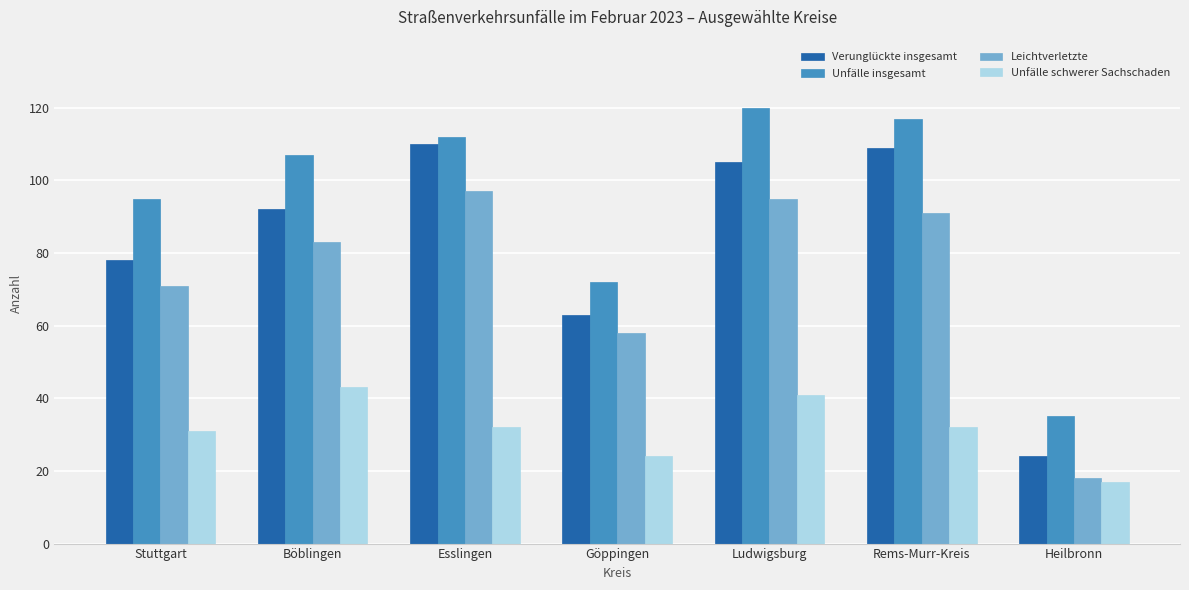

Which label corresponds to the largest value in the chart?

Ludwigsburg